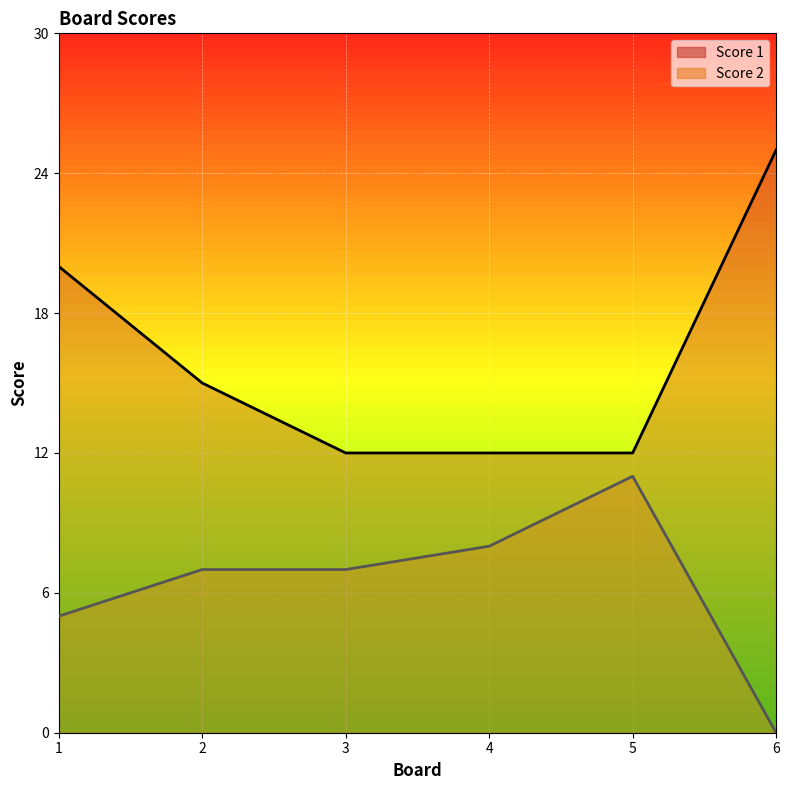

How many positive values does the Score 2 series have?

5